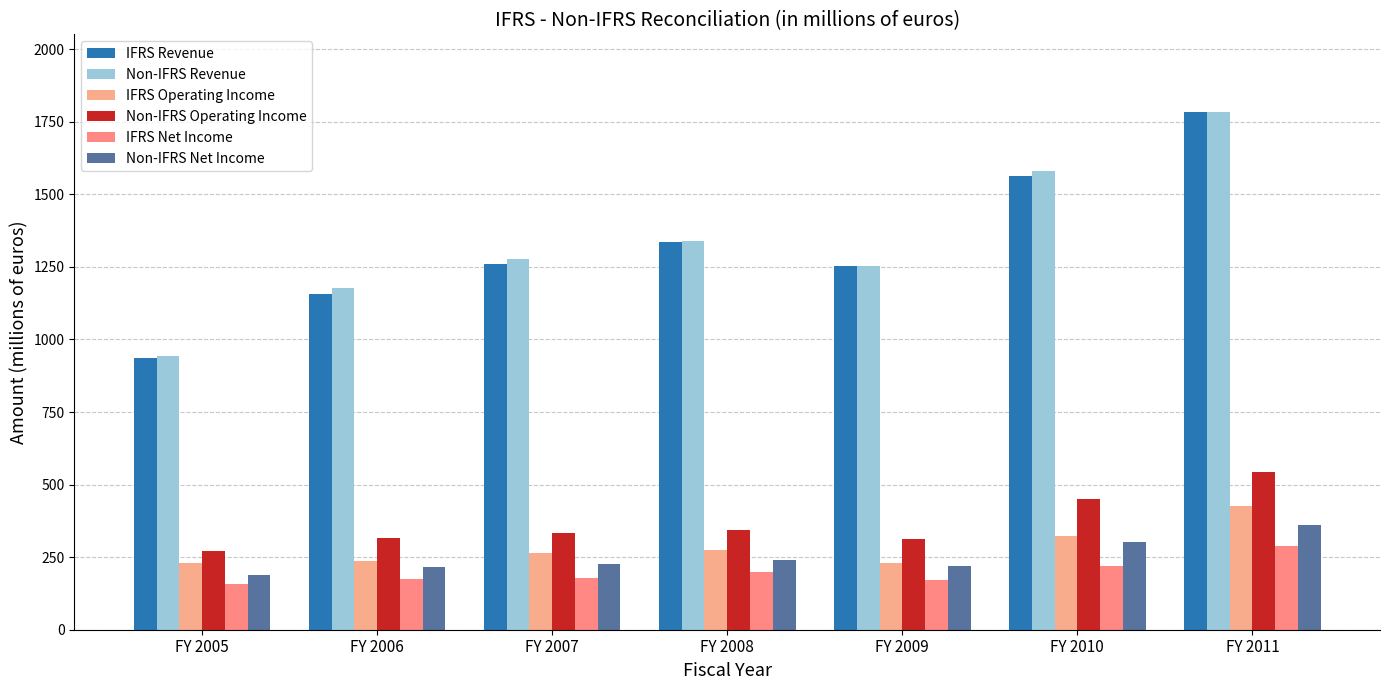

Which series has the largest total across all categories?

Non-IFRS Revenue